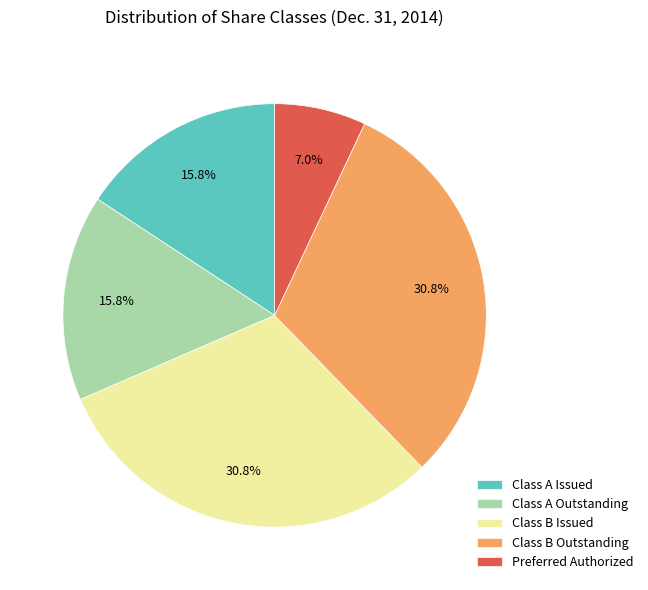

Does Preferred Authorized represent more than half of the total?

No